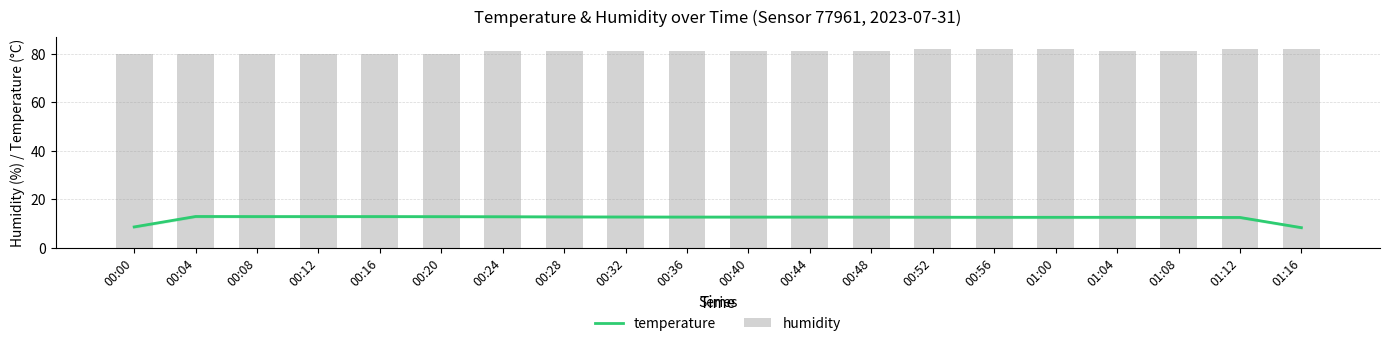

Where is humidity nearest to the value 81?

00:24